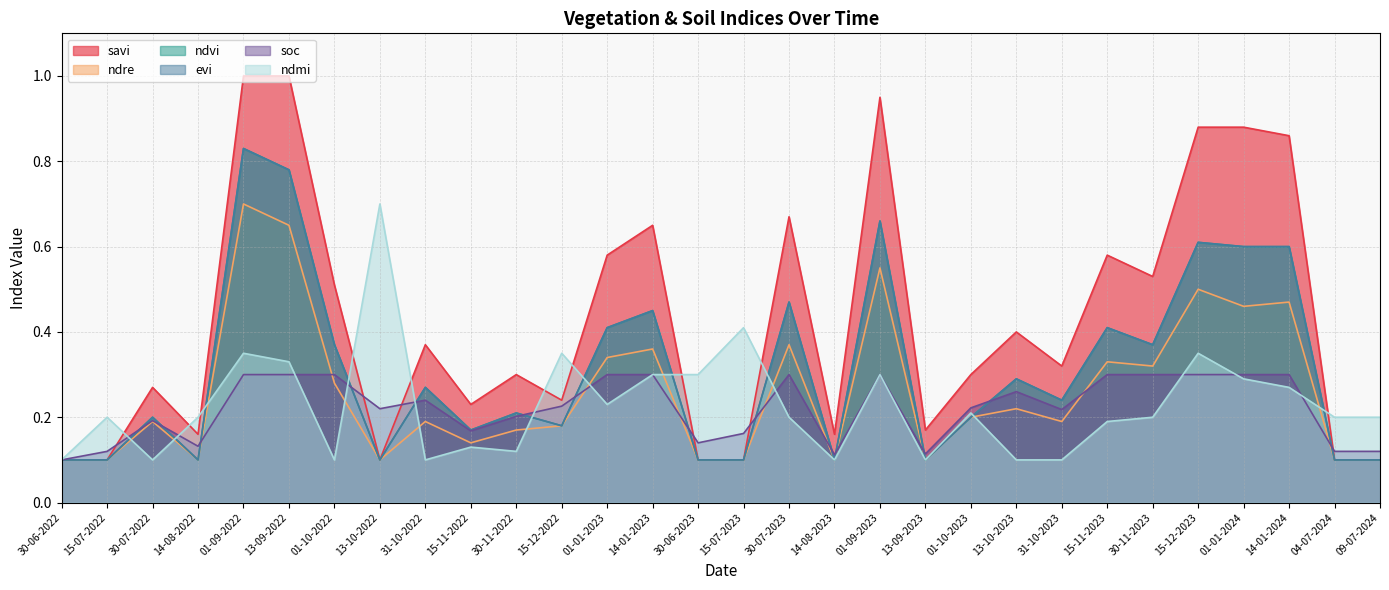

How many lines are shown in the chart?

6